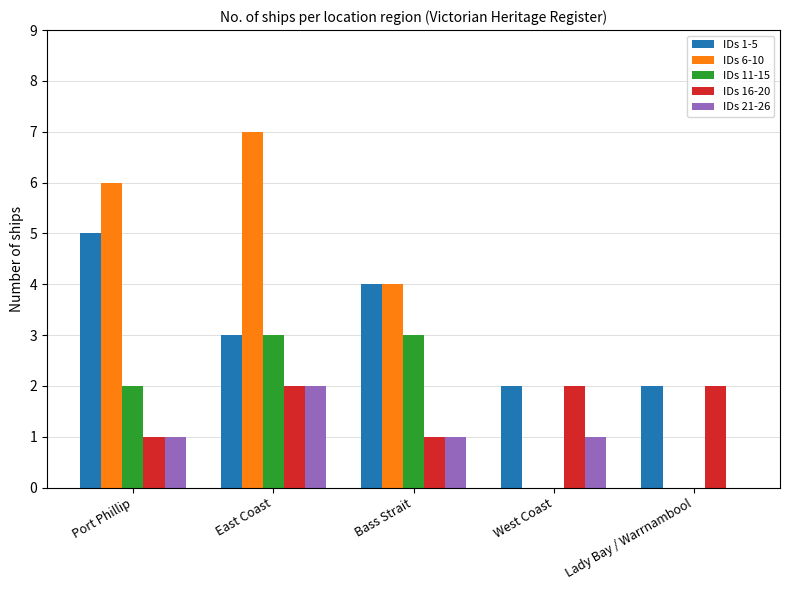

Between Port Phillip and Bass Strait, which series saw the biggest shift?

IDs 6-10